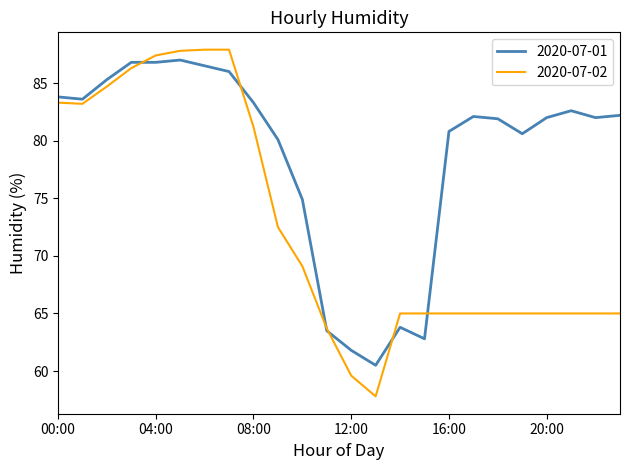

Which series has the largest total across all categories?

2020-07-01